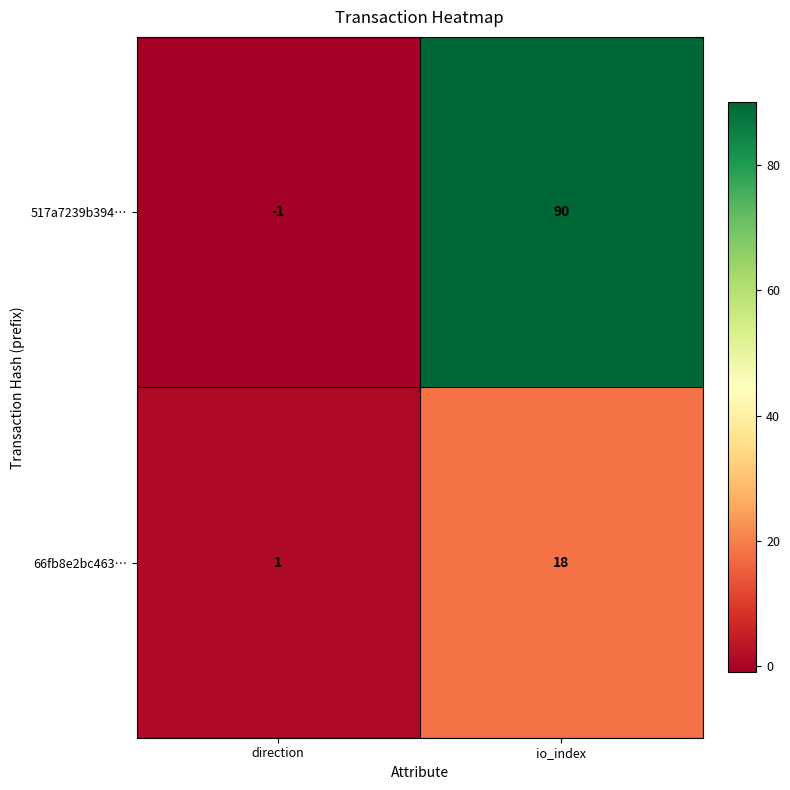

True or false: 517a7239b394… has a value of 34 at io_index.

False